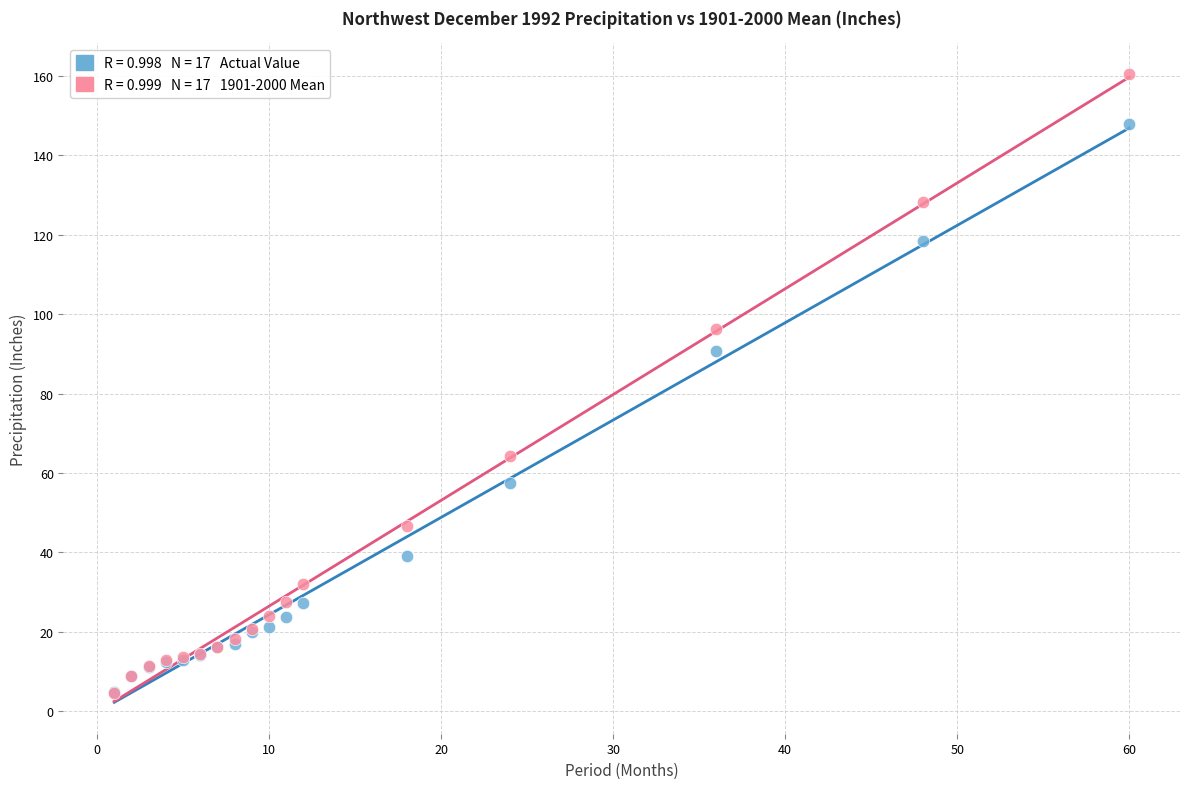

Across all series, what Y value is closest to 82?

90.8